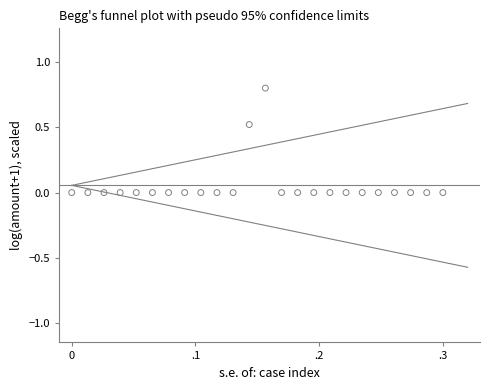

What is the range of Y values (max minus min)?

0.8